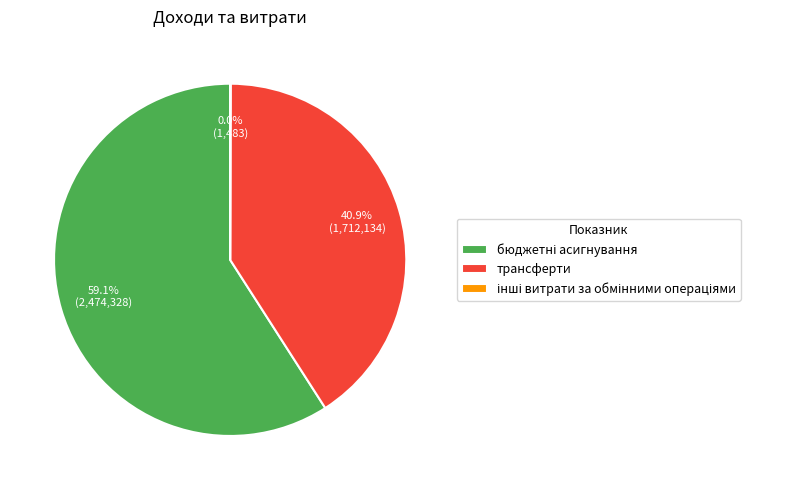

Does трансферти account for over 50% of the chart?

No